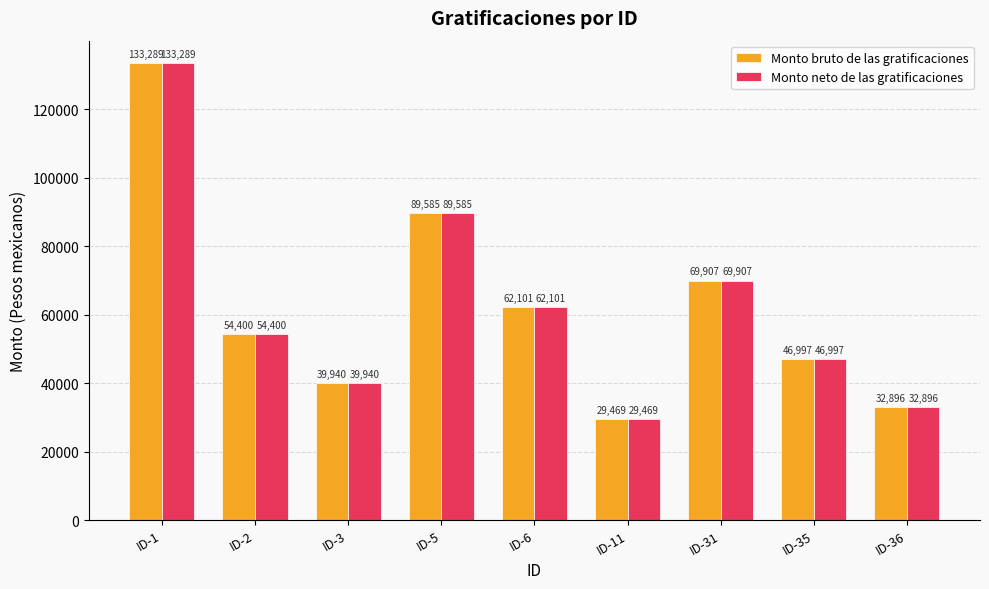

What is the sum of the Monto neto de las gratificaciones values at ID-31 and ID-3?

109846.7